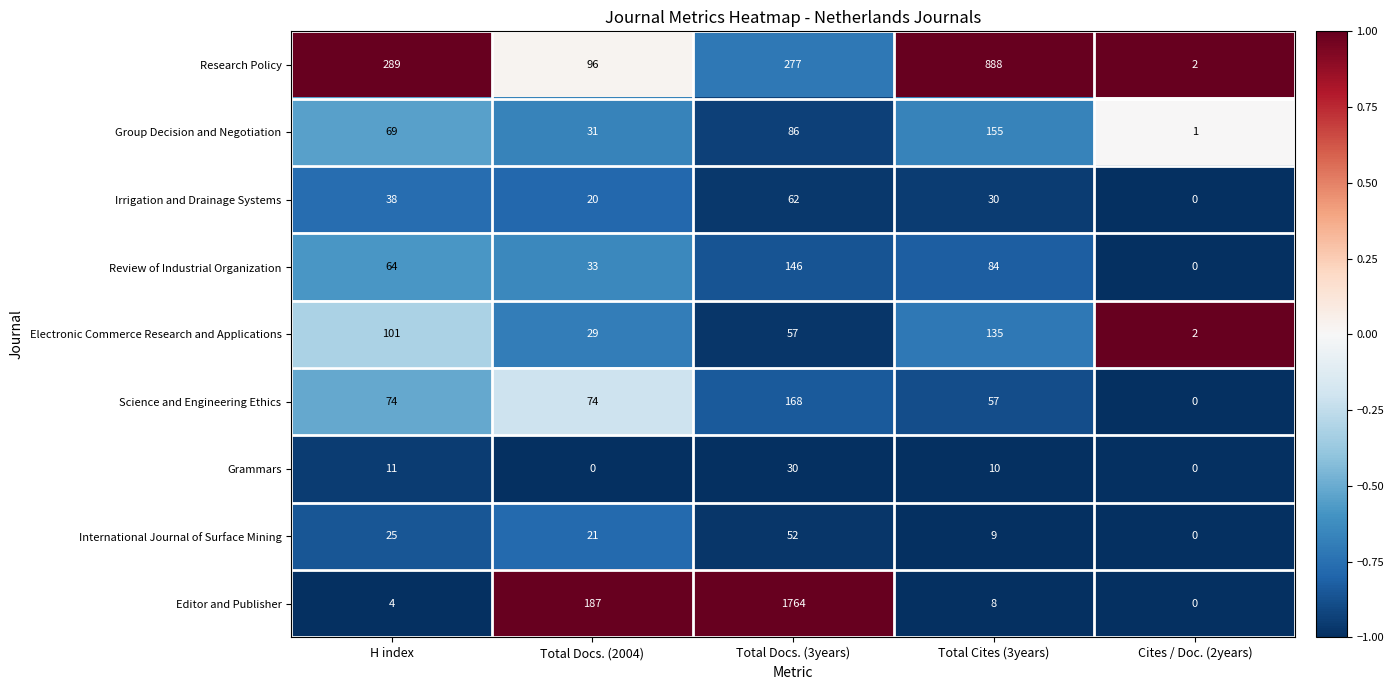

Is it true that Review of Industrial Organization equals 47 at Total Cites (3years)?

False